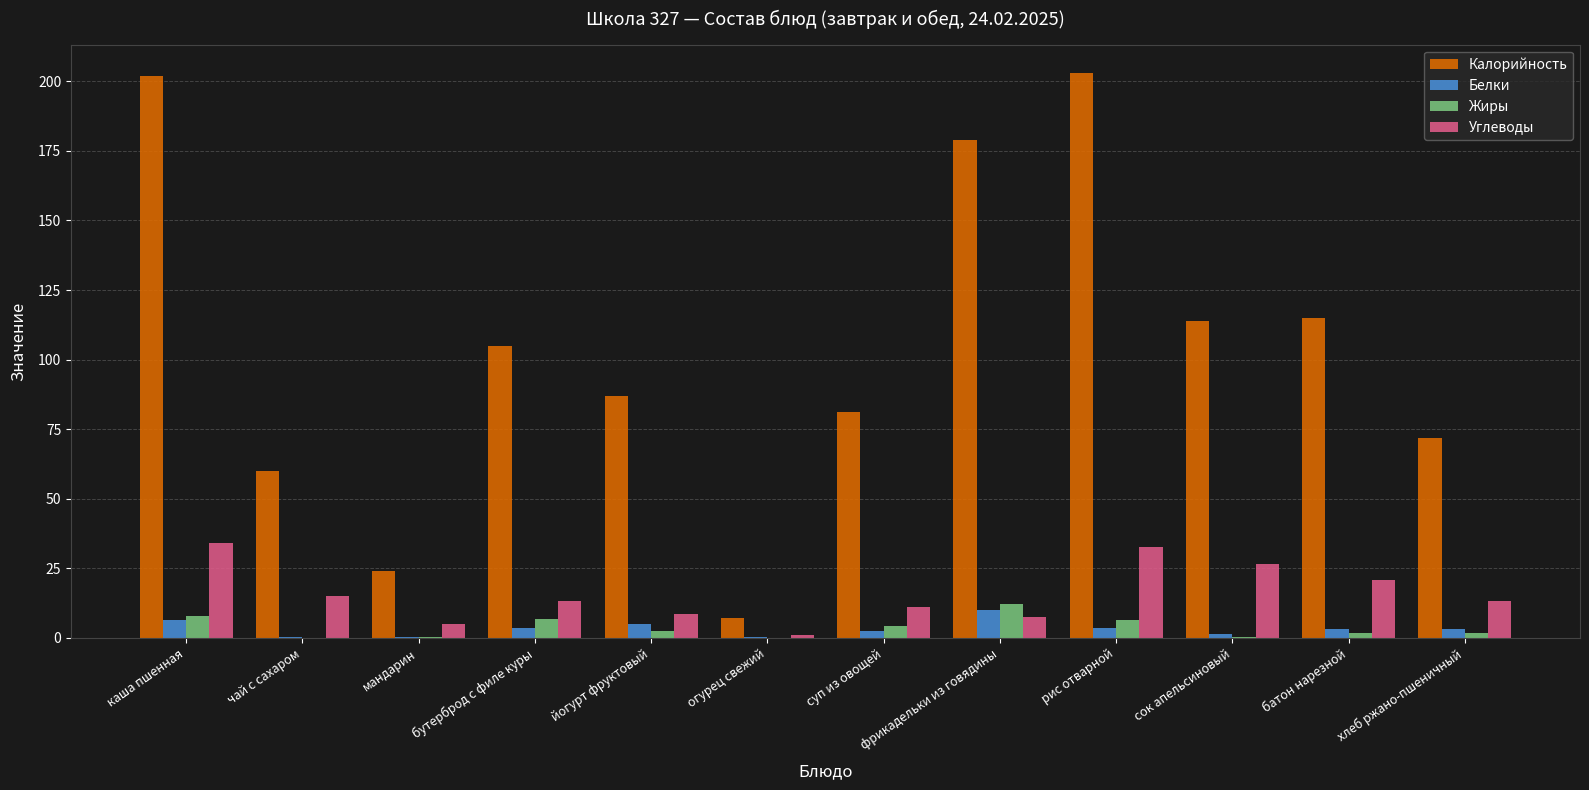

Are the bars grouped side by side (vs. stacked)?

Yes